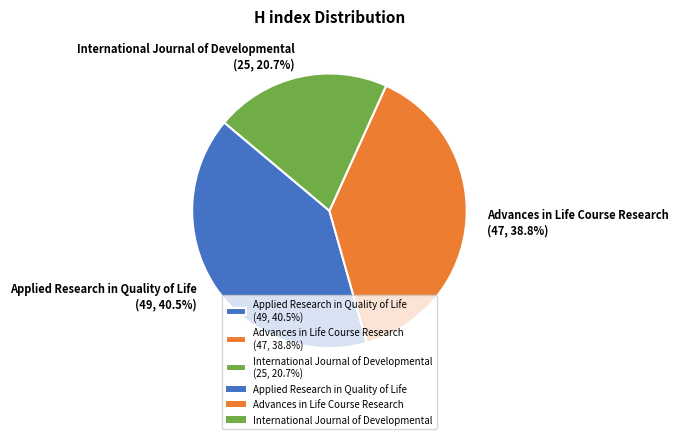

What percentage do Applied Research in Quality of Life (49, 40.5%) and Advances in Life Course Research (47, 38.8%) together represent?

79.3%